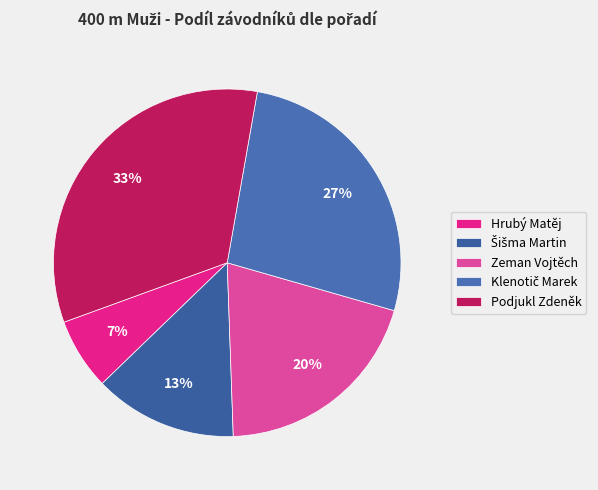

Do Šišma Martin and Podjukl Zdeněk together represent more than half of the pie?

No